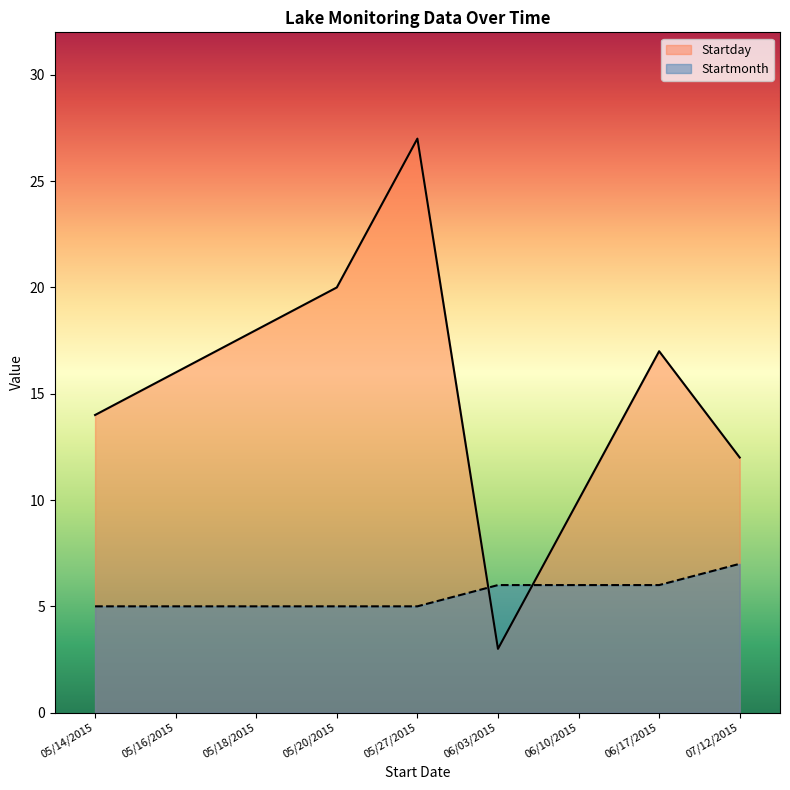

Does the chart display data point markers on the line(s)?

No